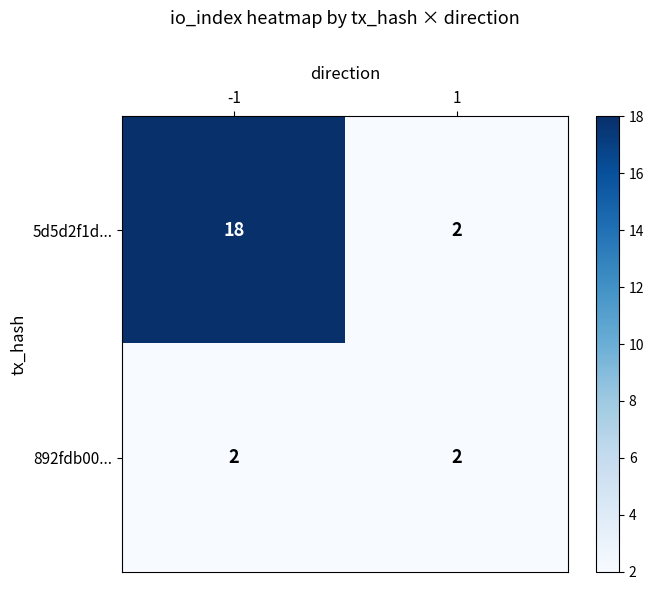

What is the total value across all series at -1?

20